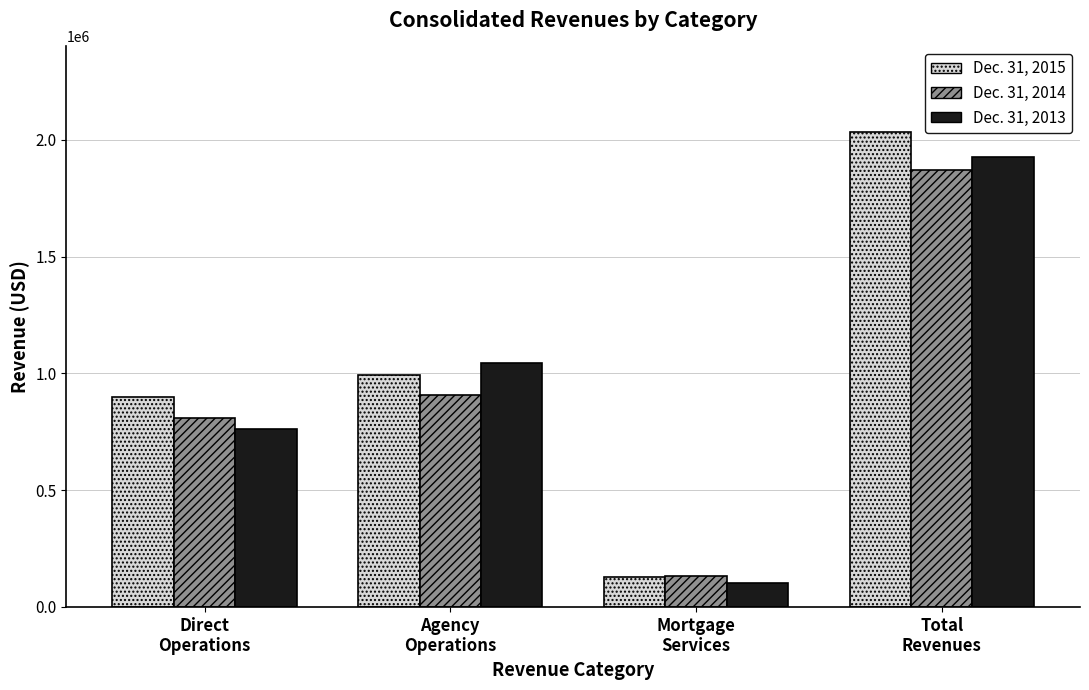

What is the sum of the Dec. 31, 2013 values at Agency
Operations and Total
Revenues?

2974358